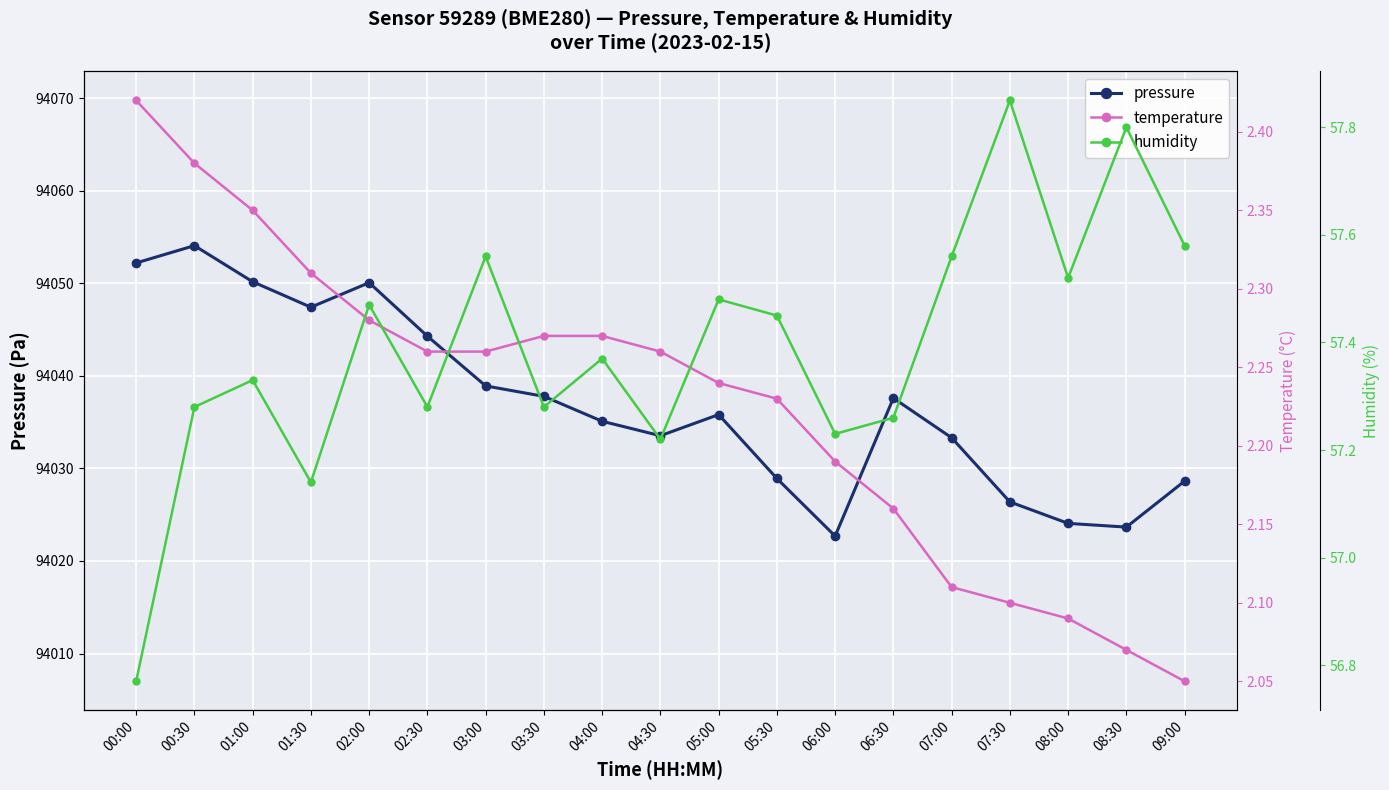

The value of pressure at 08:30 is 60655.9. True or false?

False